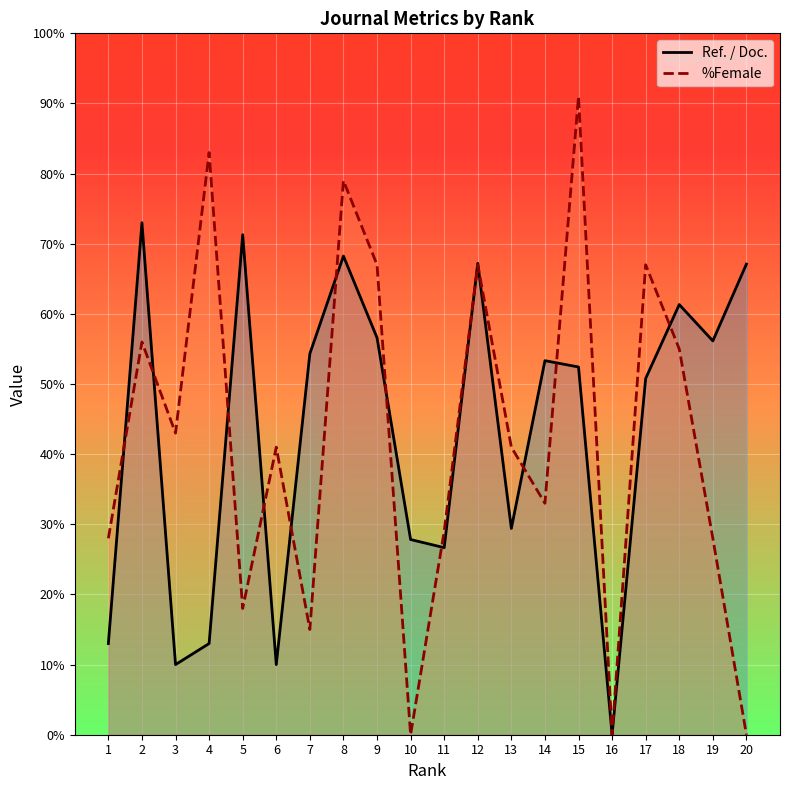

What is the spread (max minus min) of values at 15?

38.6